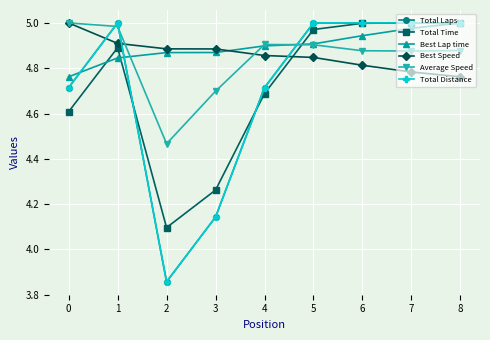

Is the value of Total Time at 7 greater than the value of Best Speed at 3?

Yes